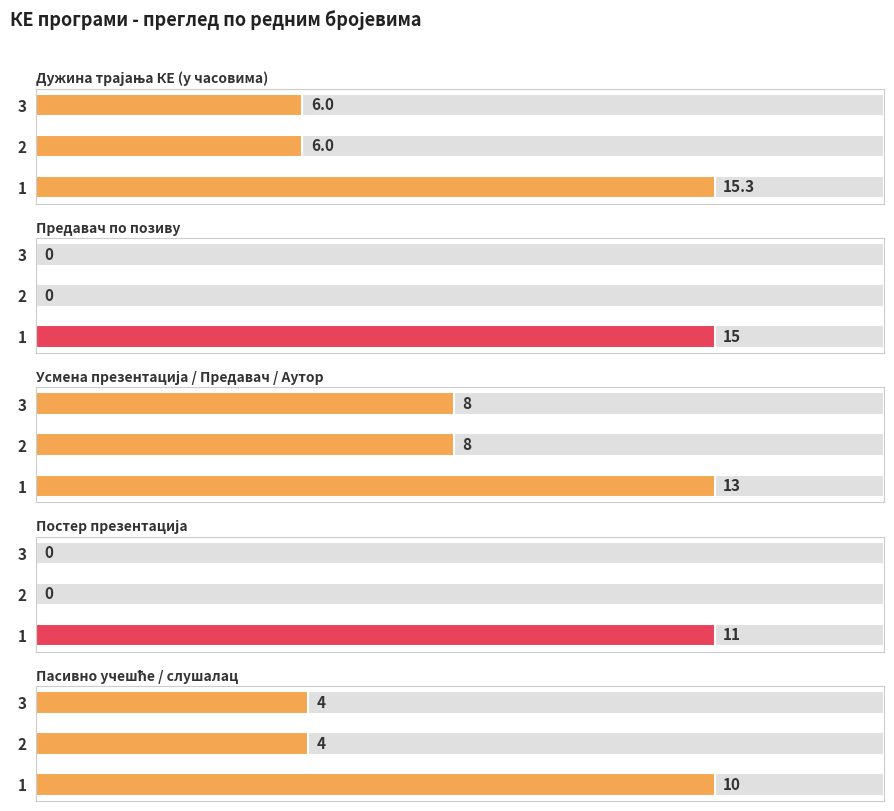

How many data points in Постер презентација are above 0?

1